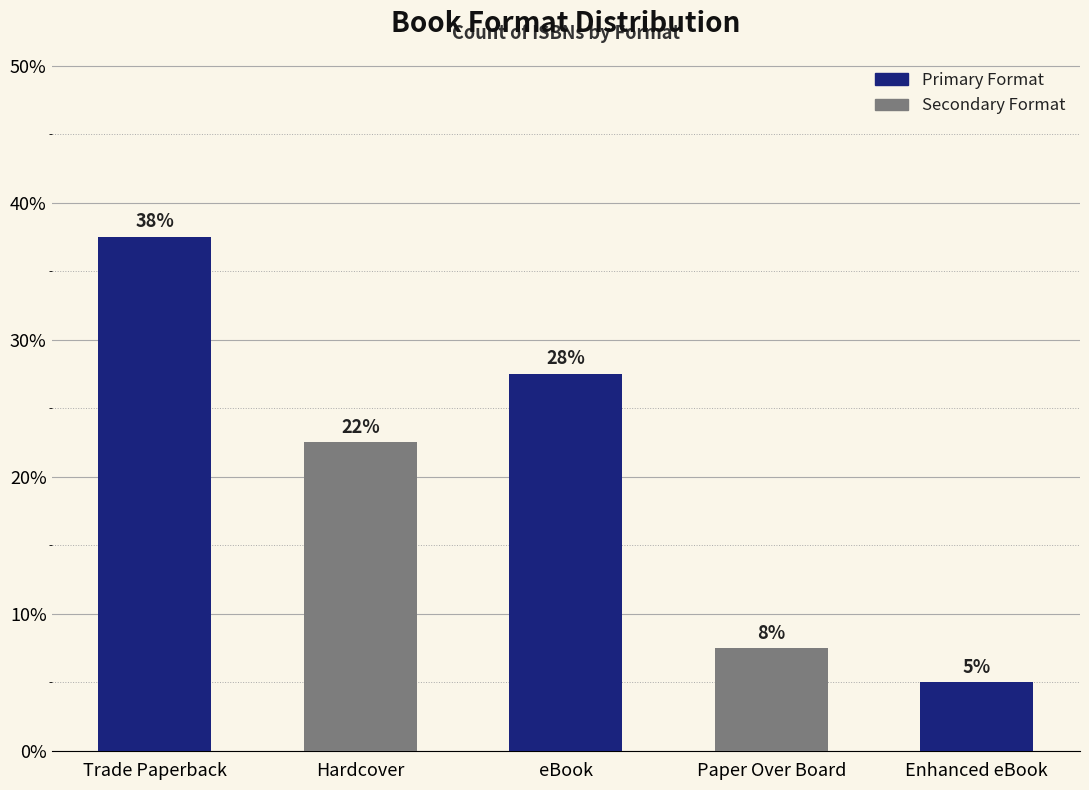

Are the bars horizontal?

No